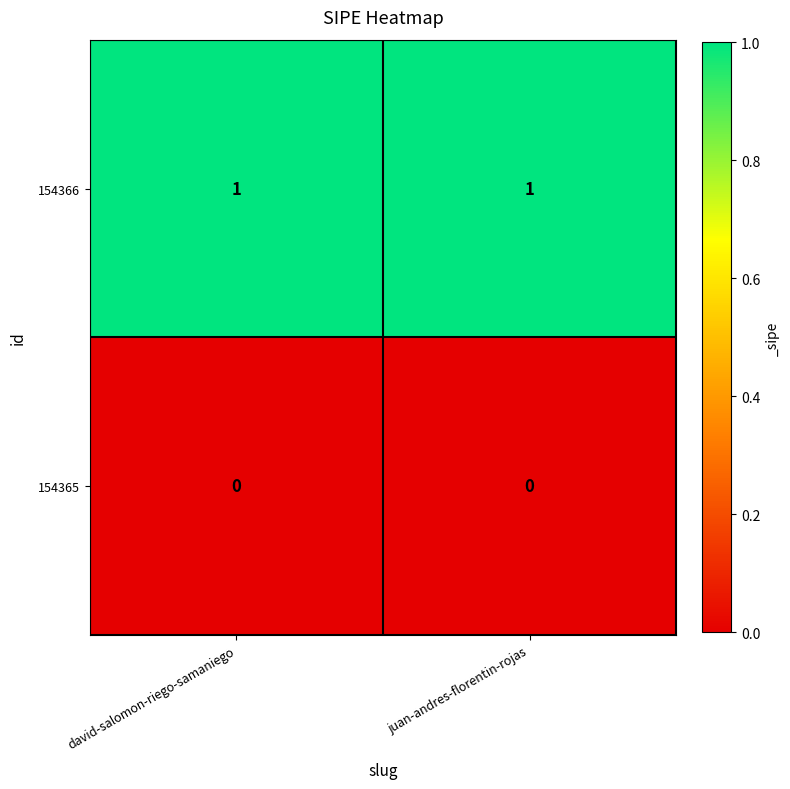

How many categories are shown in the chart?

2